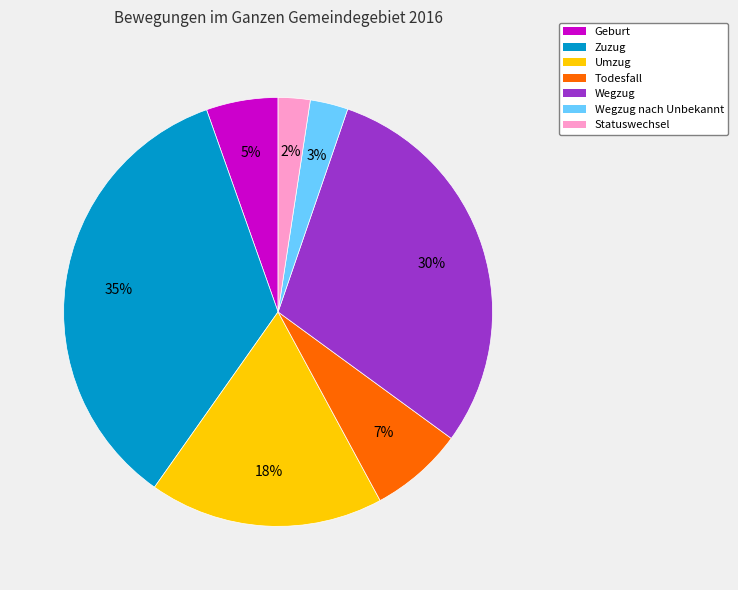

Combined, do Geburt and Zuzug account for over 50%?

No